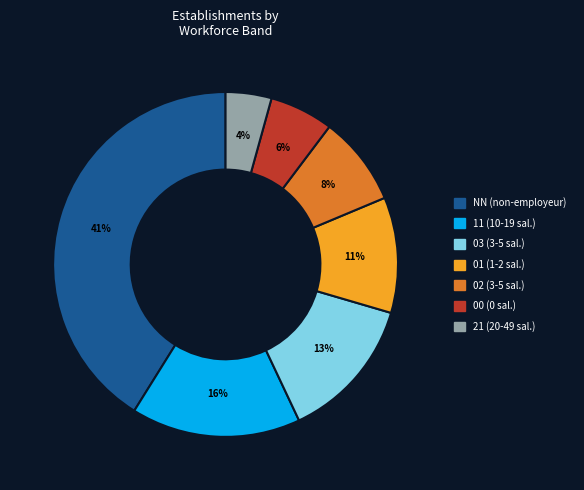

How many segments does this pie chart have?

7